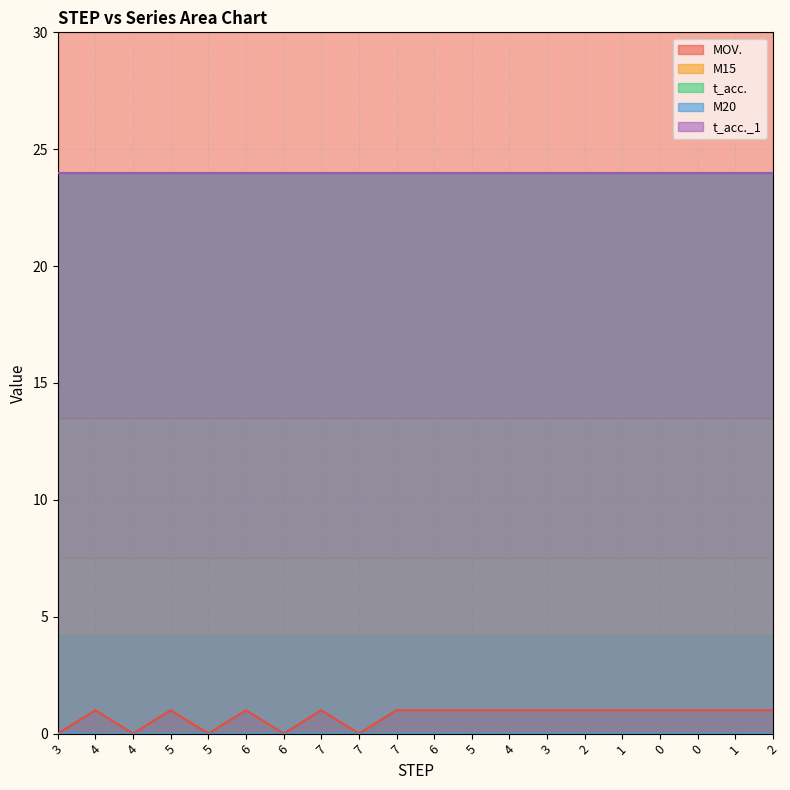

How many MOV. values are between 1 and 2?

15